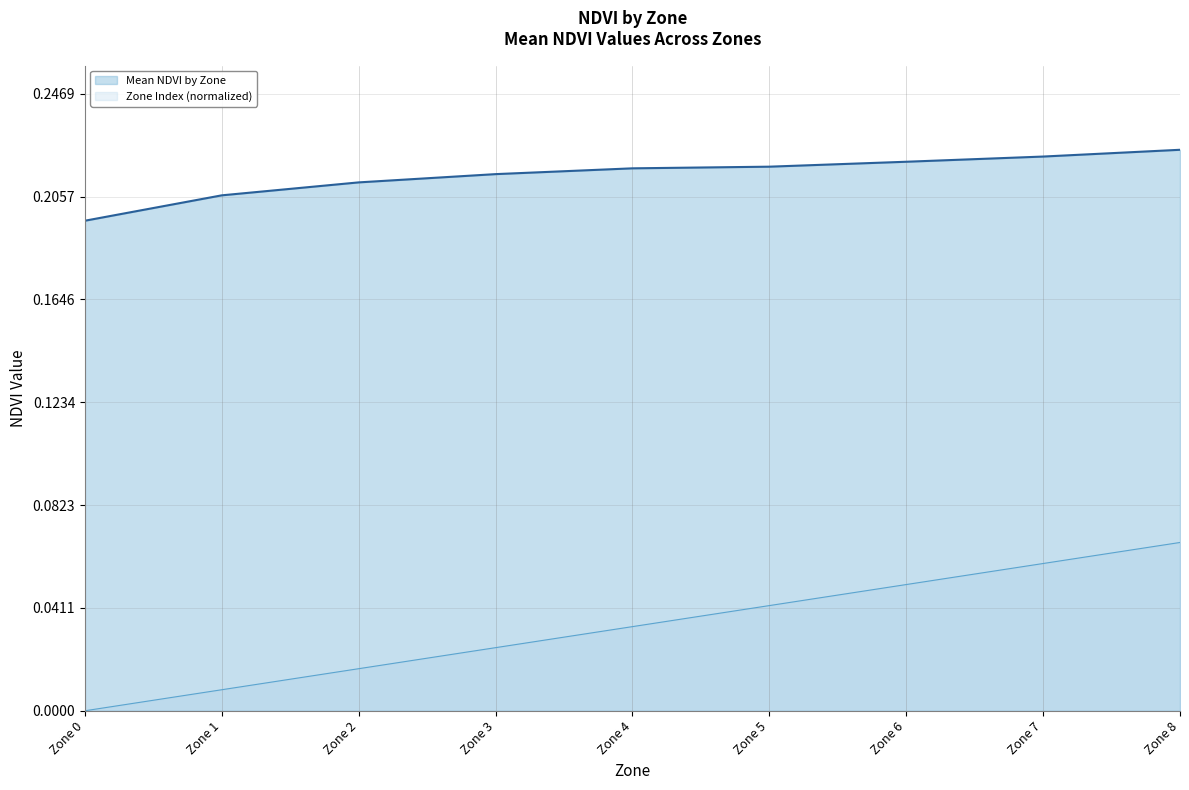

What is the highest value of the Zone Index (normalized) series?

0.1